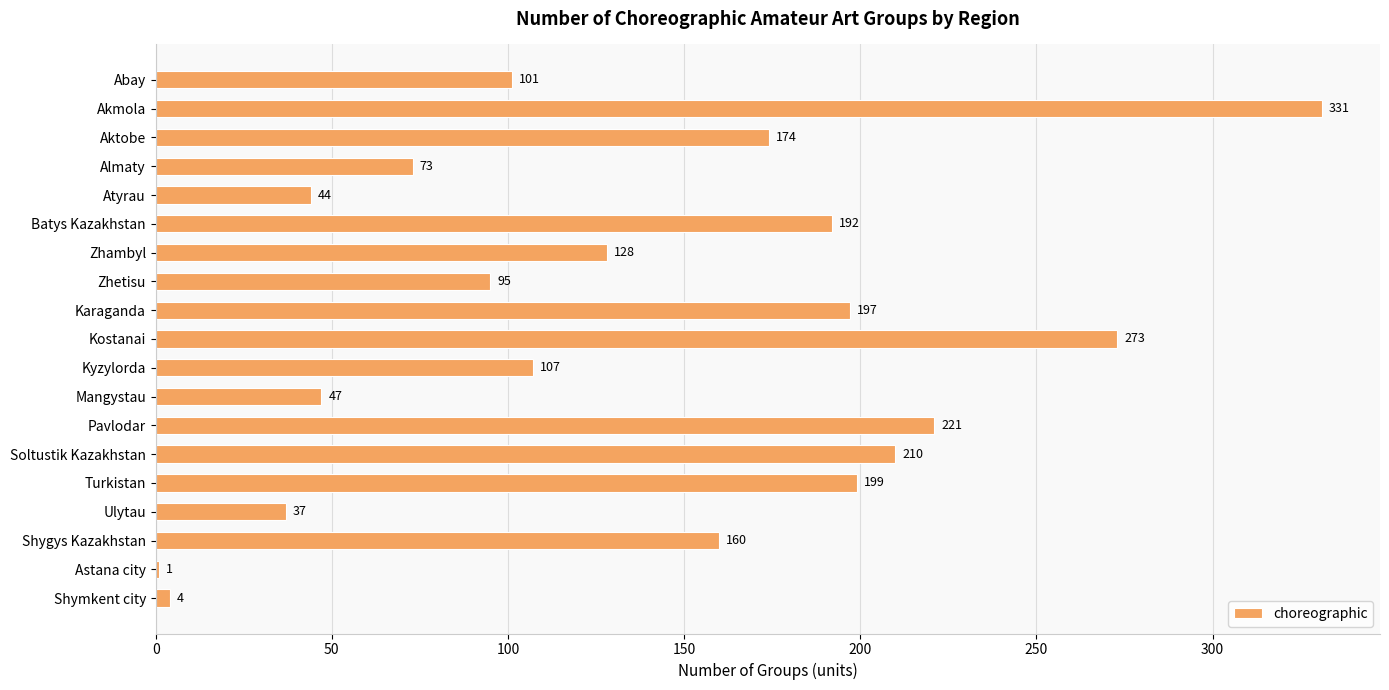

What is the sum of the values at Aktobe and Ulytau?

211